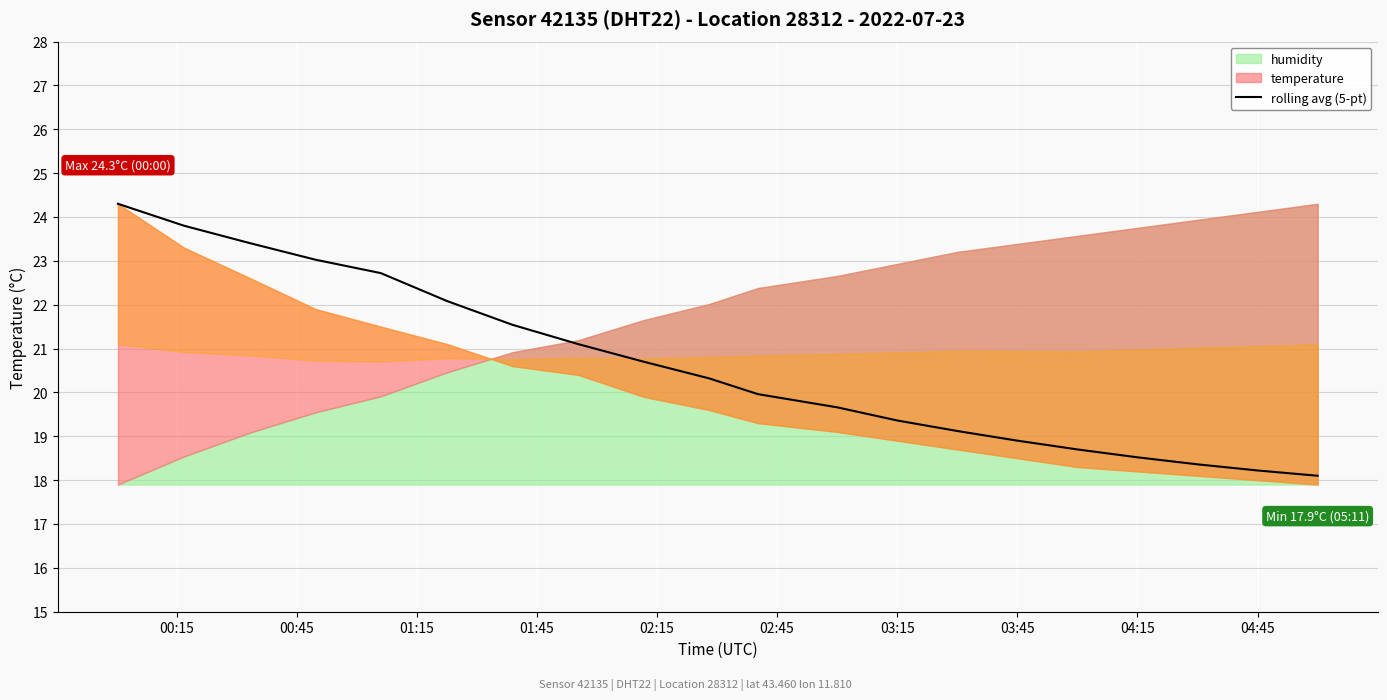

How many lines are shown in the chart?

1